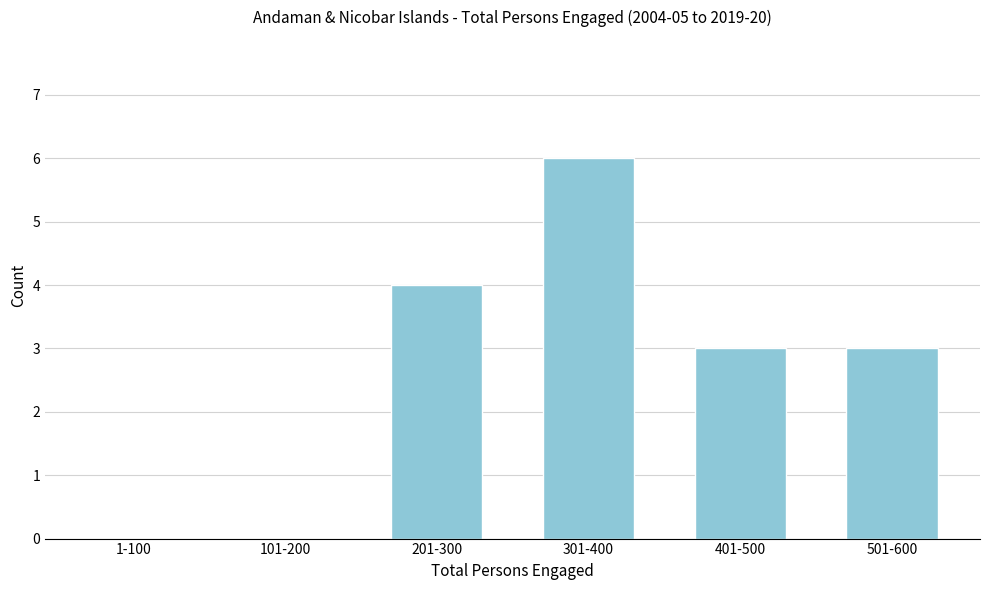

Reading left to right, what are all the values shown in this chart?

1-100=0	101-200=0	201-300=4	301-400=6	401-500=3	501-600=3